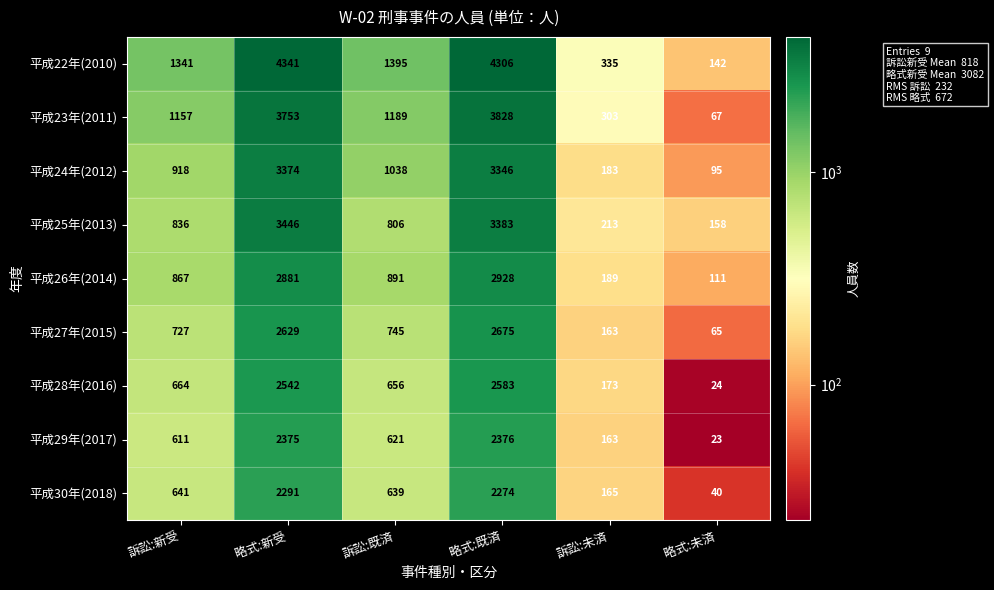

List the series in order of their peak value, lowest first.

平成30年(2018), 平成29年(2017), 平成28年(2016), 平成27年(2015), 平成26年(2014), 平成24年(2012), 平成25年(2013), 平成23年(2011), 平成22年(2010)